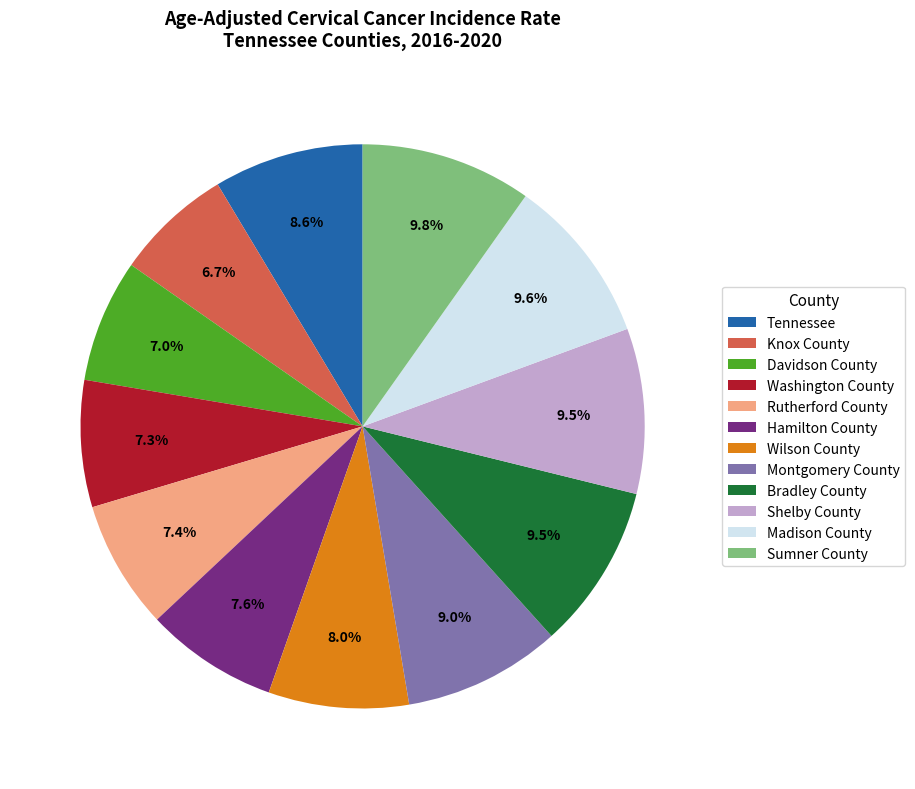

How many slices are in this pie chart?

12